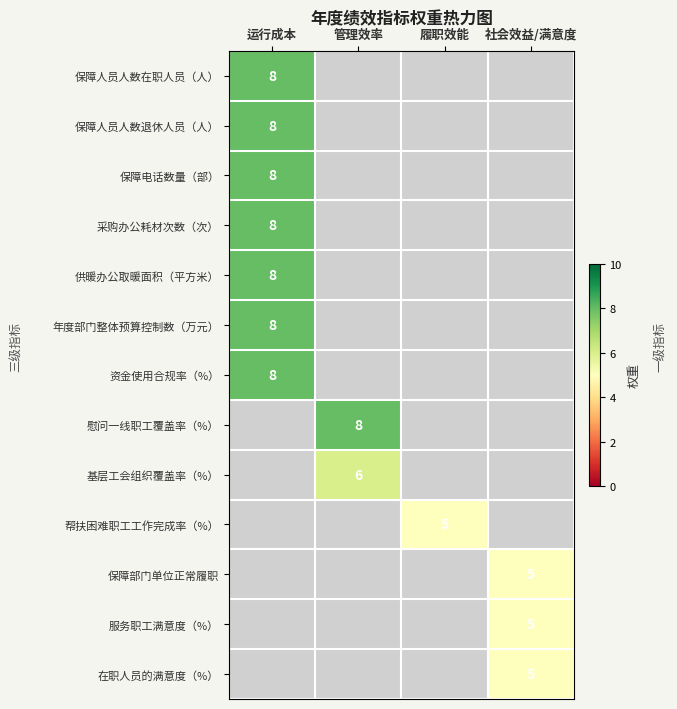

True or false: 在职人员的满意度（%） has a value of 5 at 社会效益/满意度.

True